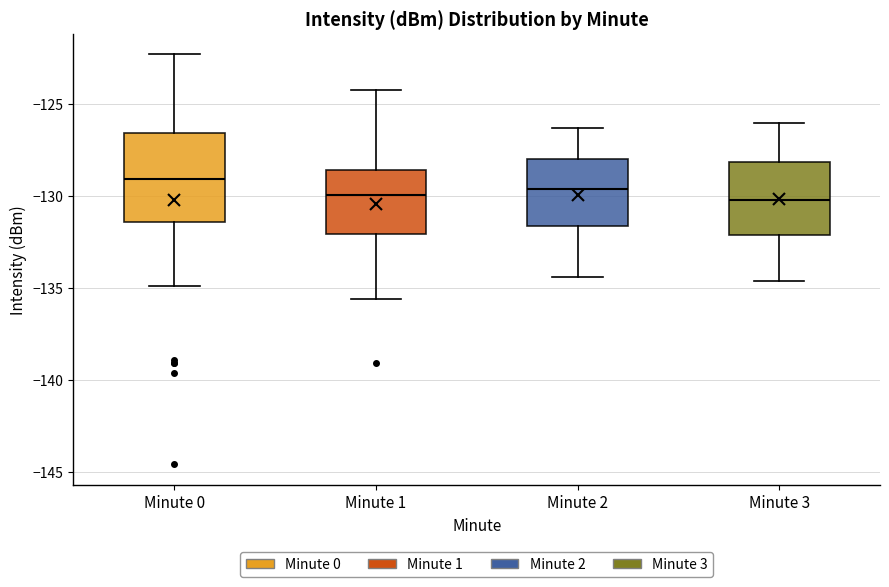

Comparing the boxes themselves (not the whiskers), which one is the tallest?

Minute 0